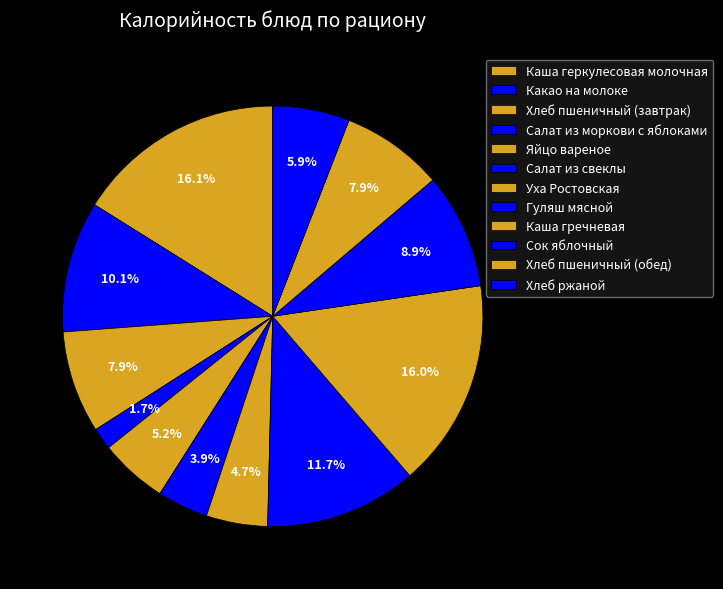

Rank the categories by value from highest to lowest.

Каша геркулесовая молочная, Каша гречневая, Гуляш мясной, Какао на молоке, Сок яблочный, Хлеб пшеничный (завтрак), Хлеб пшеничный (обед), Хлеб ржаной, Яйцо вареное, Уха Ростовская, Салат из свеклы, Салат из моркови с яблоками